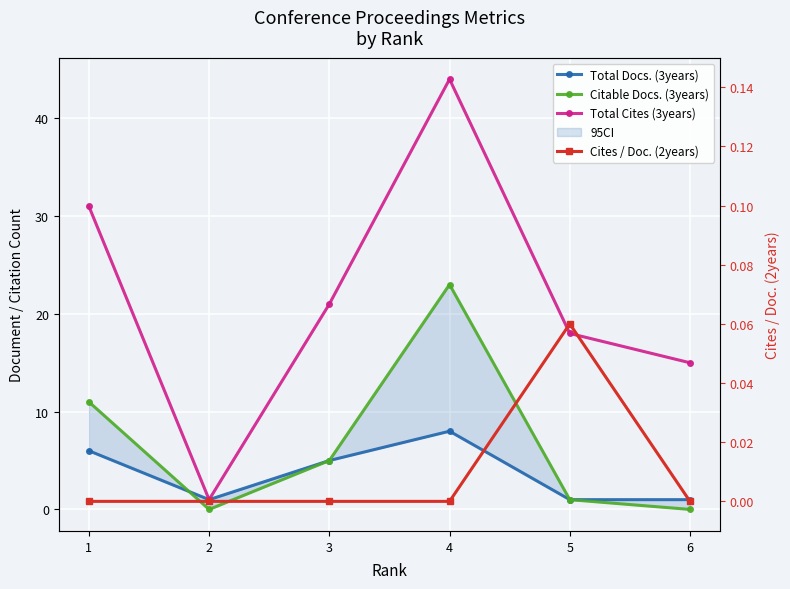

At which label does Total Docs. (3years) reach its peak?

4